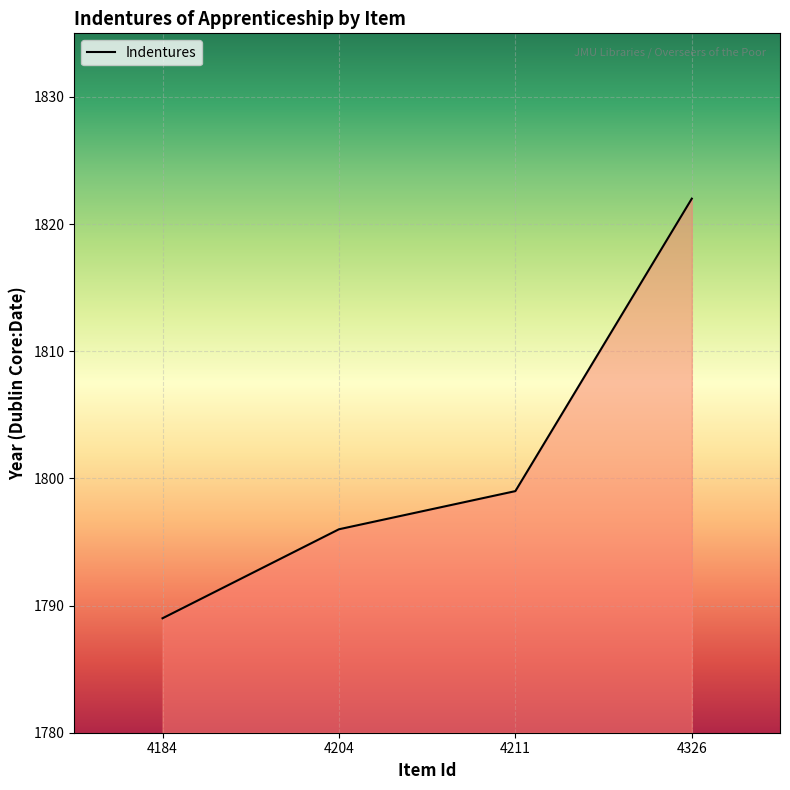

True or false: the data shows 2791 at 4184.

False